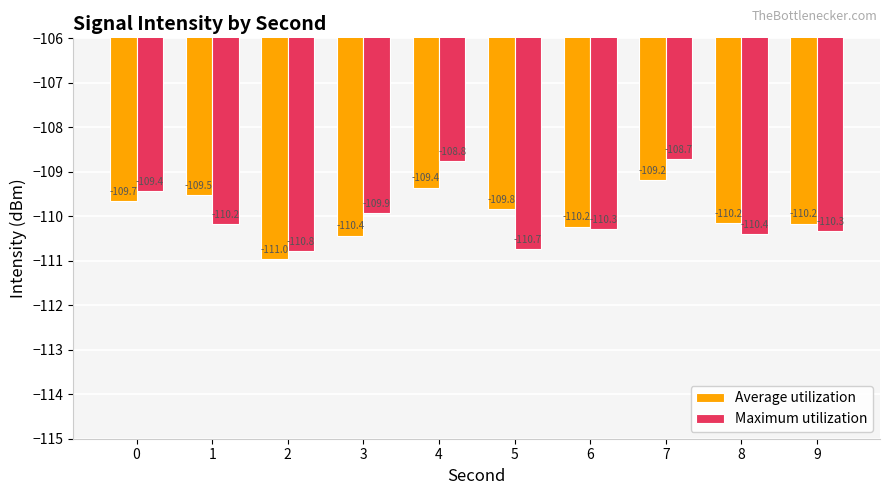

Which category has the highest value in the Maximum utilization series?

7